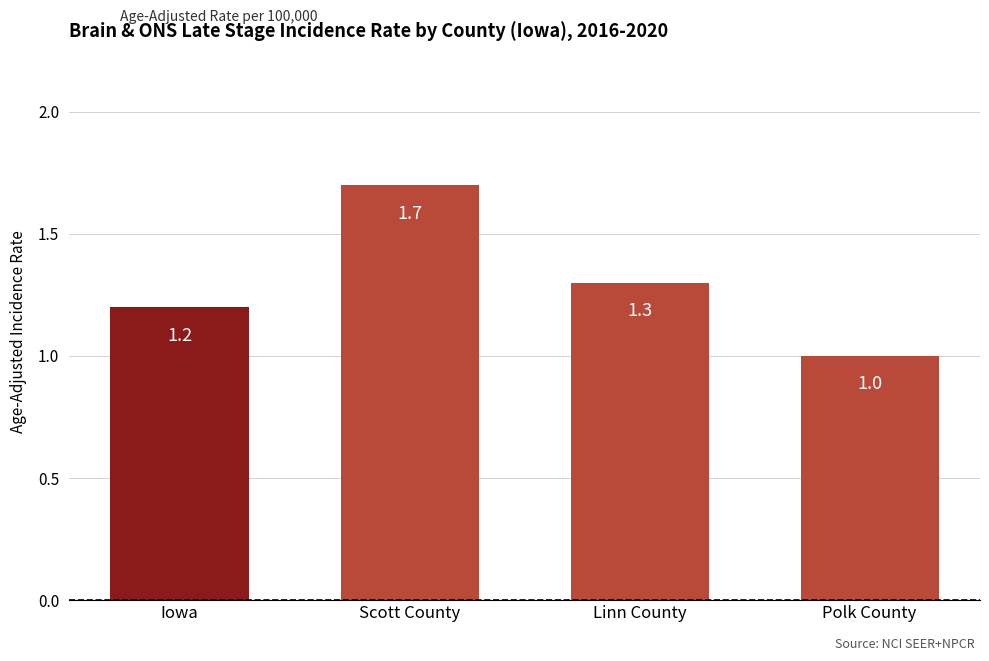

Which label corresponds to the largest value in the chart?

Scott County